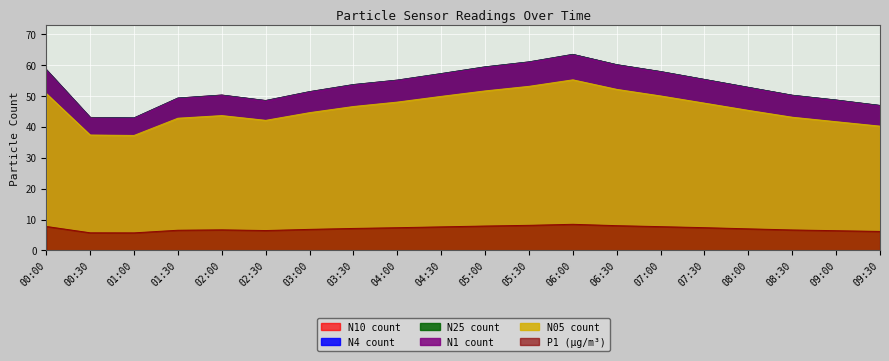

What is the difference between the maximum and second lowest values in the N4 series?

20.4